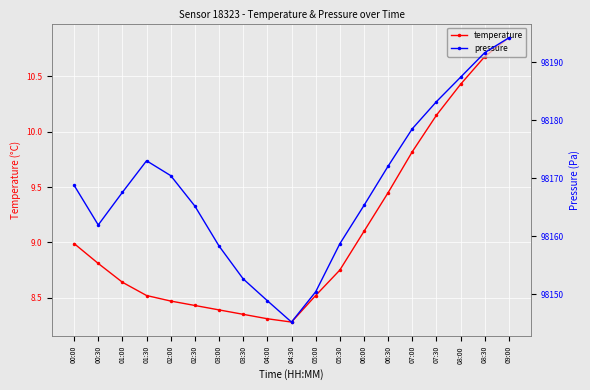

The value of pressure at 04:00 is 135453.9. True or false?

False